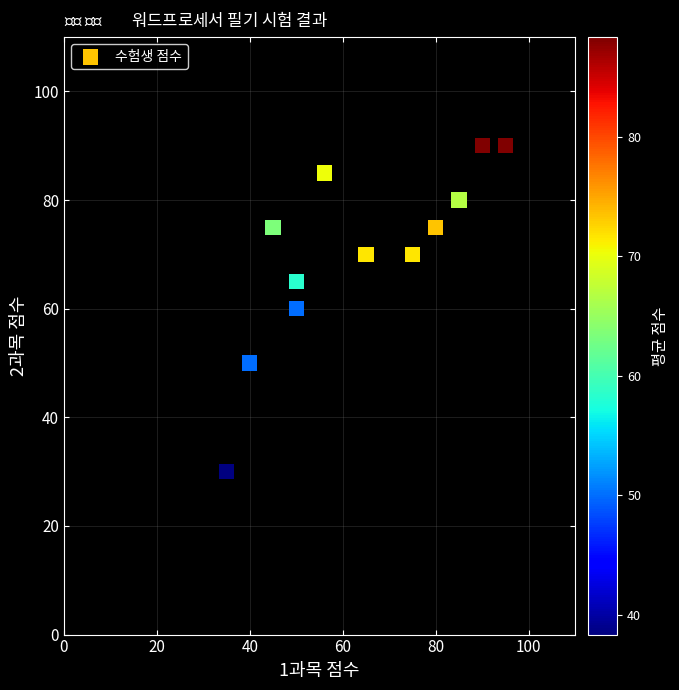

What is the range of X values (max minus min)?

60